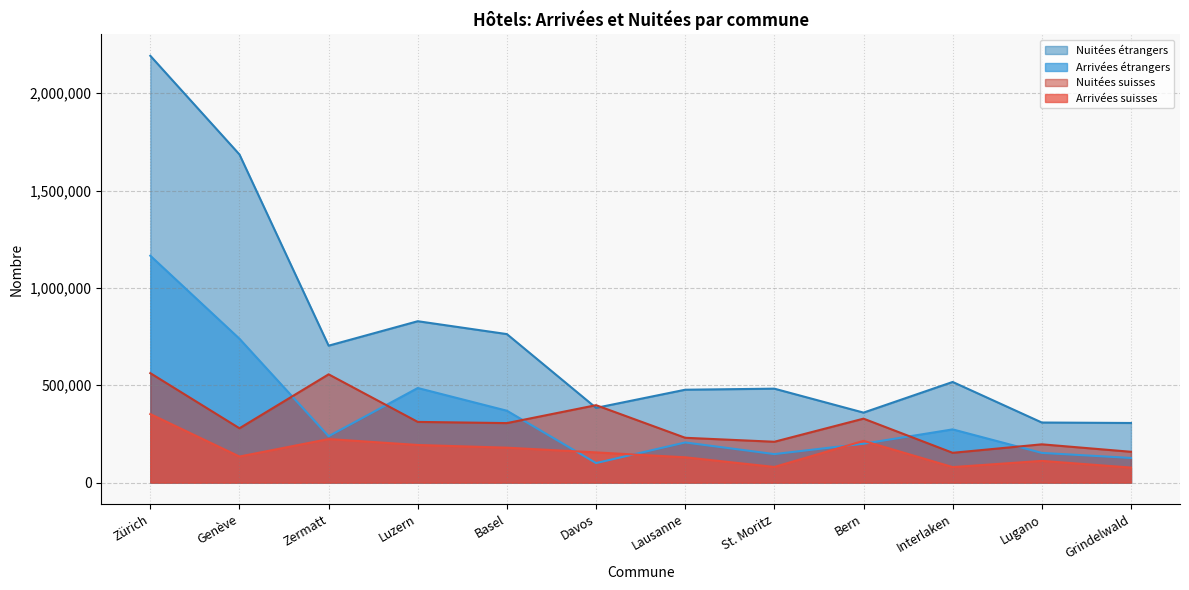

Which category has the highest value in the Nuitées étrangers series?

Zürich